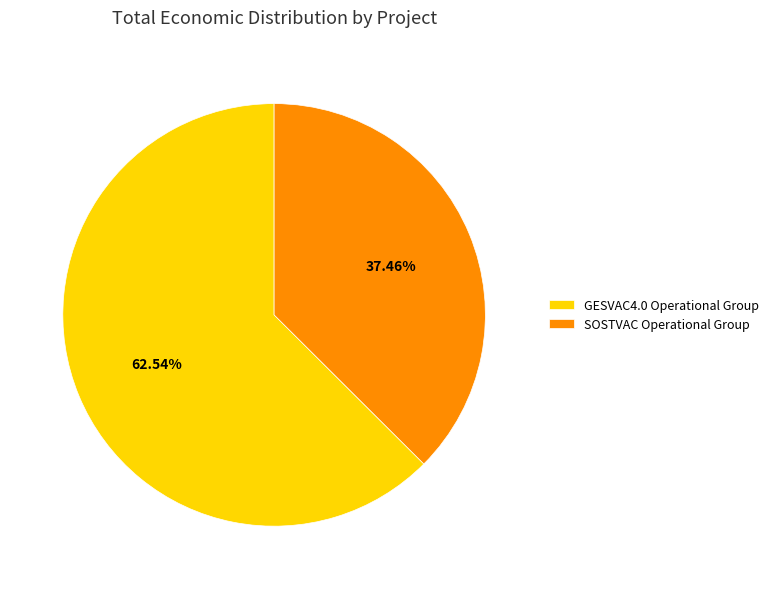

Which slice is the smallest?

SOSTVAC Operational Group